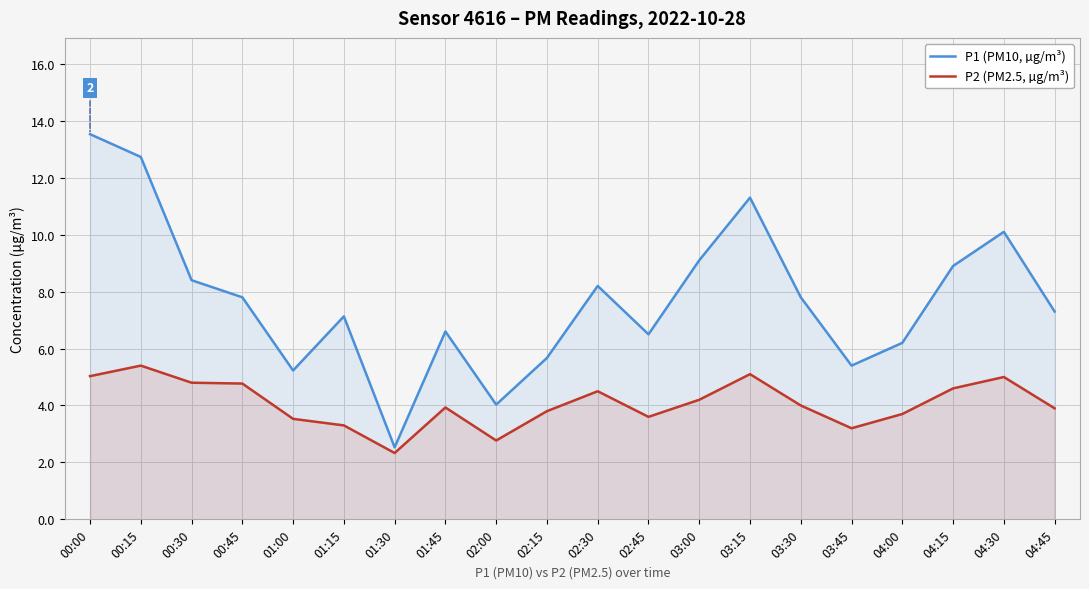

True or false: P1 (PM10, µg/m³) and P2 (PM2.5, µg/m³) intersect in this chart.

False